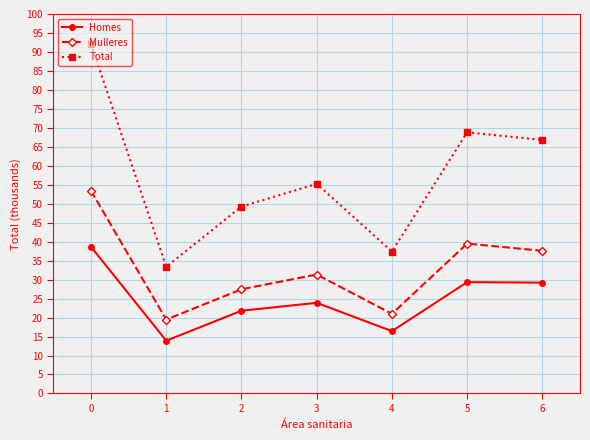

At which label is Total closest to 62?

6